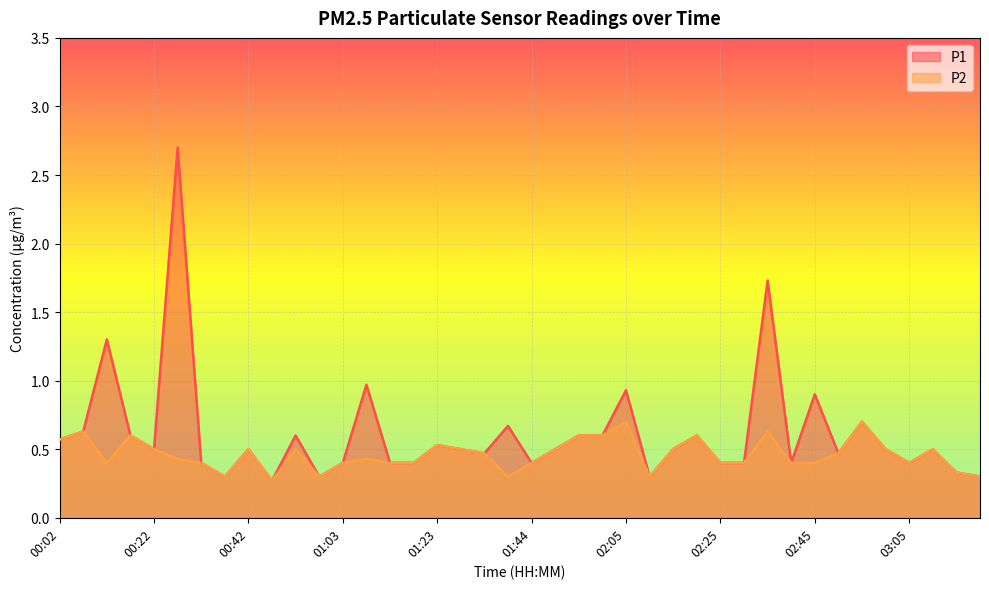

List the series in order of their peak value, lowest first.

P2, P1